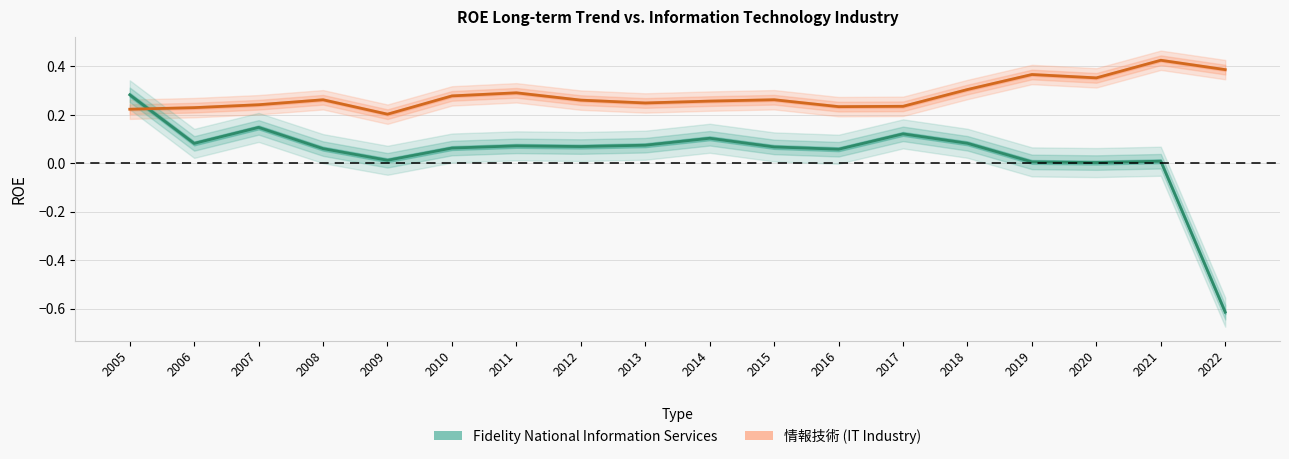

Does the chart display data point markers on the line(s)?

No